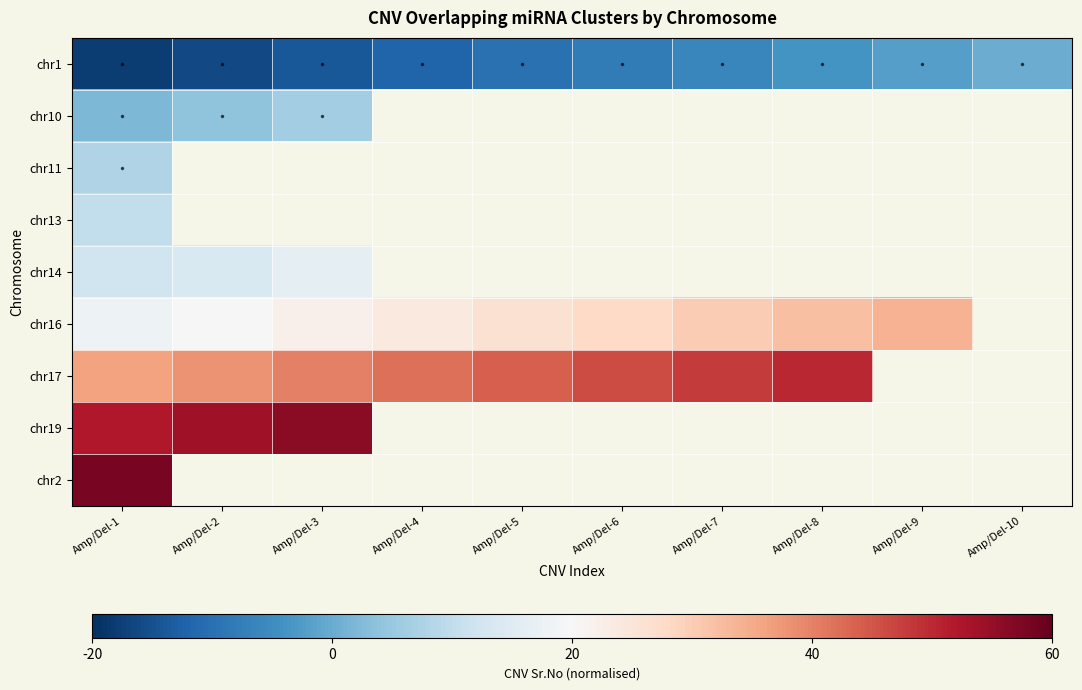

Which has a higher value, Amp/Del-7 or Amp/Del-2?

Amp/Del-7